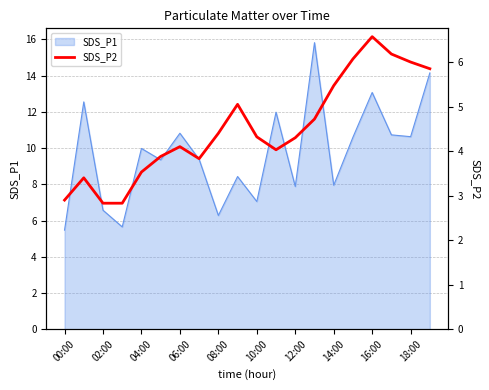

The SDS_P1 series shows 12.0 at 12:00. True or false?

False